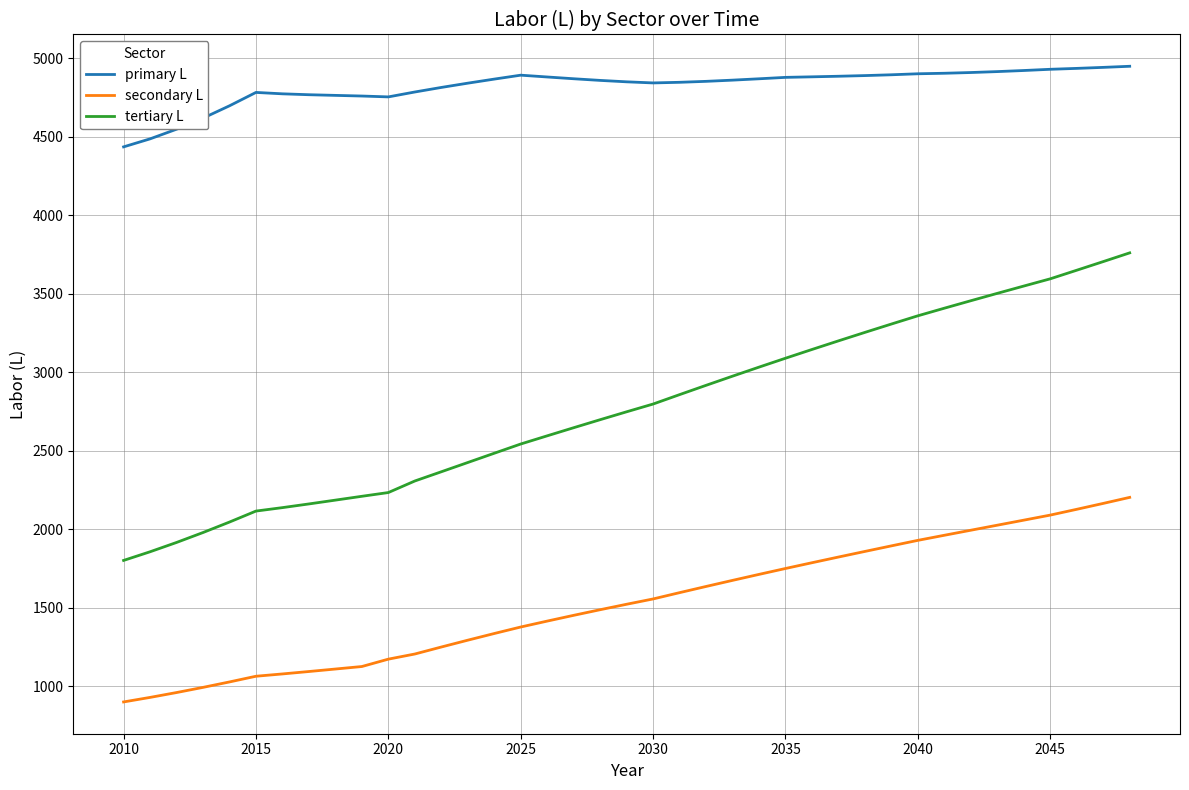

What is the smallest value displayed?

900.5